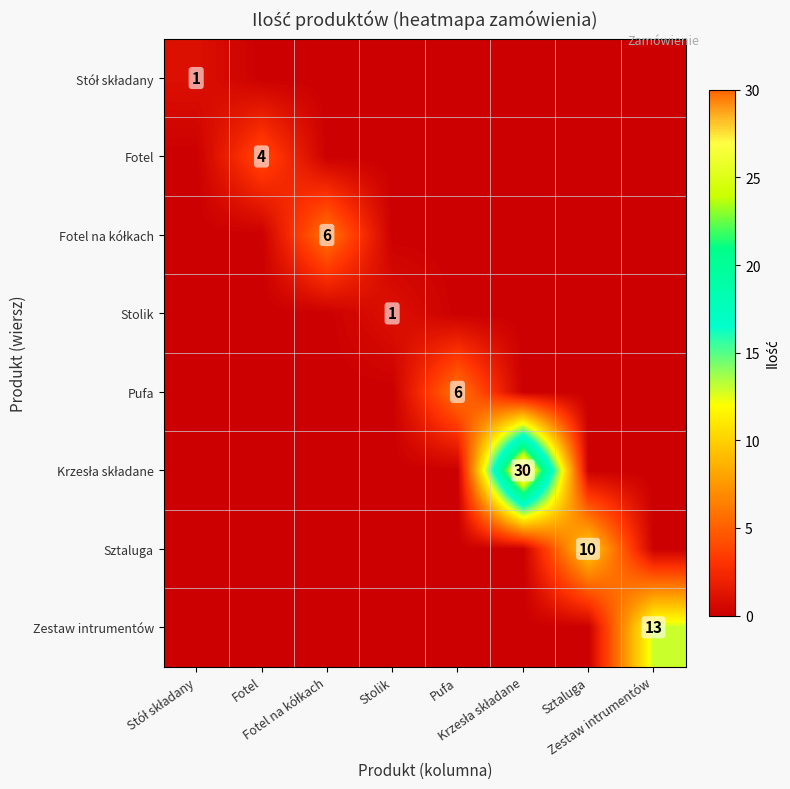

Which series has the widest spread of values?

Krzesła składane